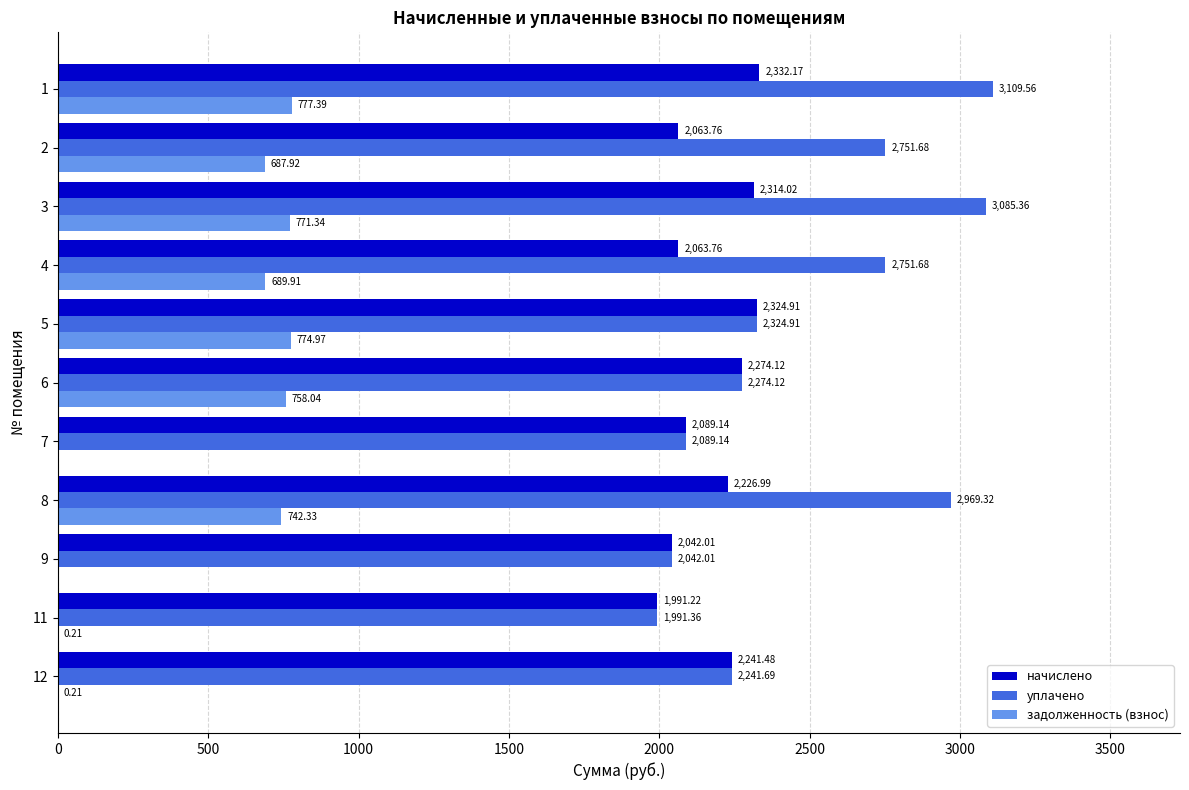

Is the value of уплачено at 2 greater than the value of начислено at 4?

Yes